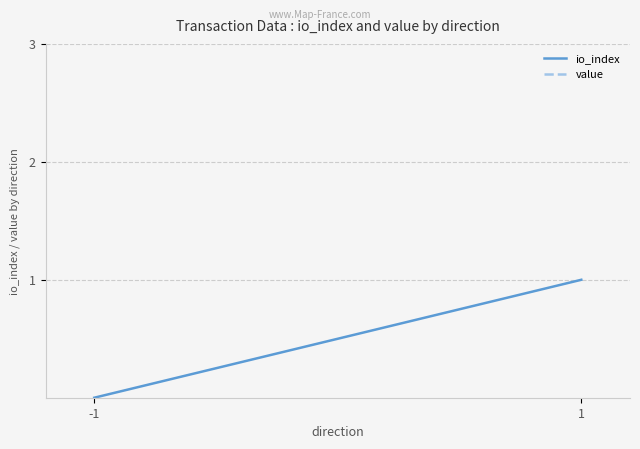

What is the value of the value point at the 2nd from the left?

5.9